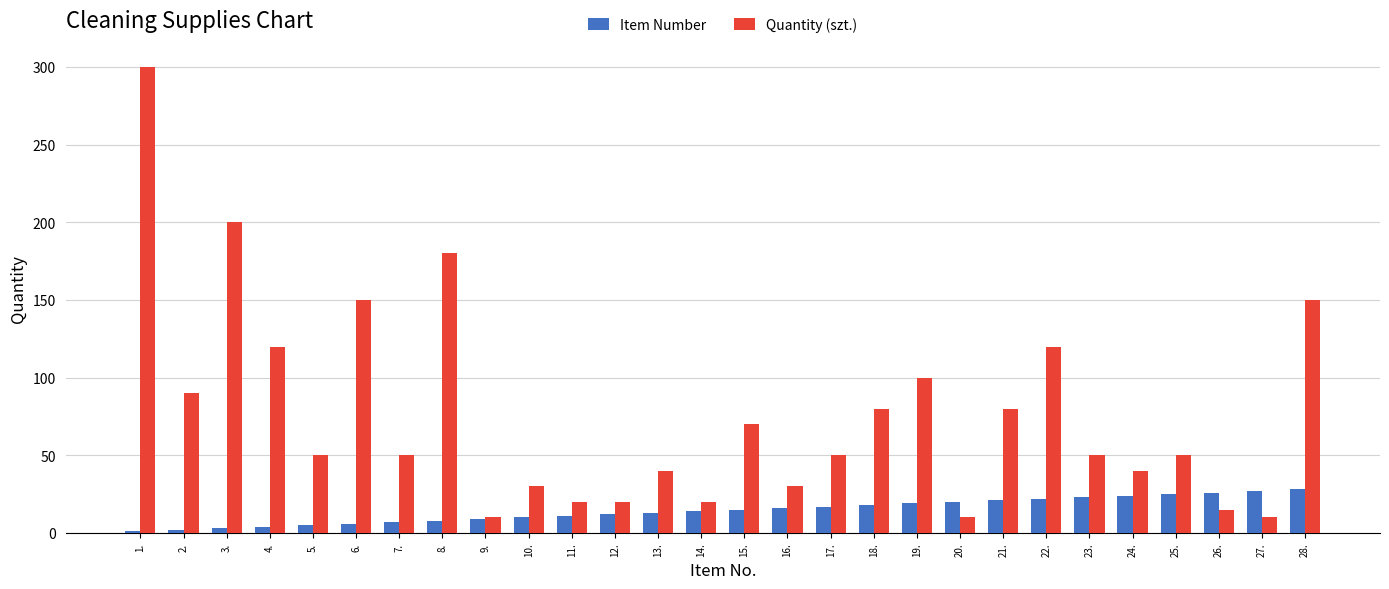

At which category is the sum across all series the highest?

1.